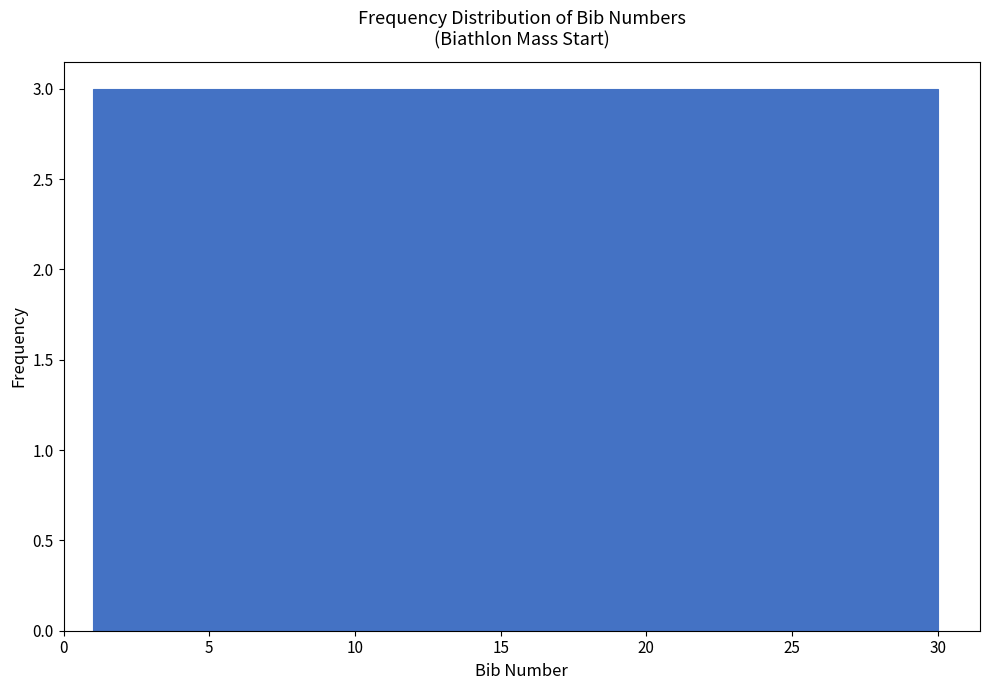

Reading left to right, transcribe this chart: for each bar, give the range it covers on the x-axis and its height. Neither the bar edges nor the heights are printed on the chart, so give them approximately, as read against the axes.

1.0 to 3.9: 3
3.9 to 6.8: 3
6.8 to 9.7: 3
9.7 to 12.6: 3
12.6 to 15.5: 3
15.5 to 18.4: 3
18.4 to 21.3: 3
21.3 to 24.2: 3
24.2 to 27.1: 3
27.1 to 30.0: 3